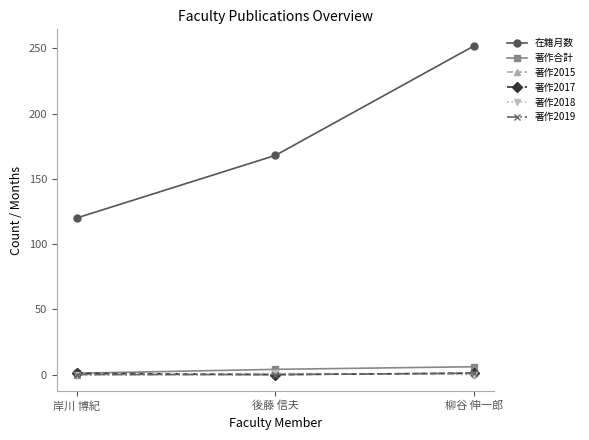

Does the chart have visible grid lines?

No